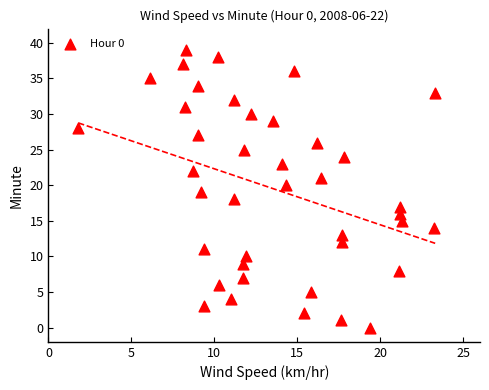

What is the range of Y values (max minus min)?

39